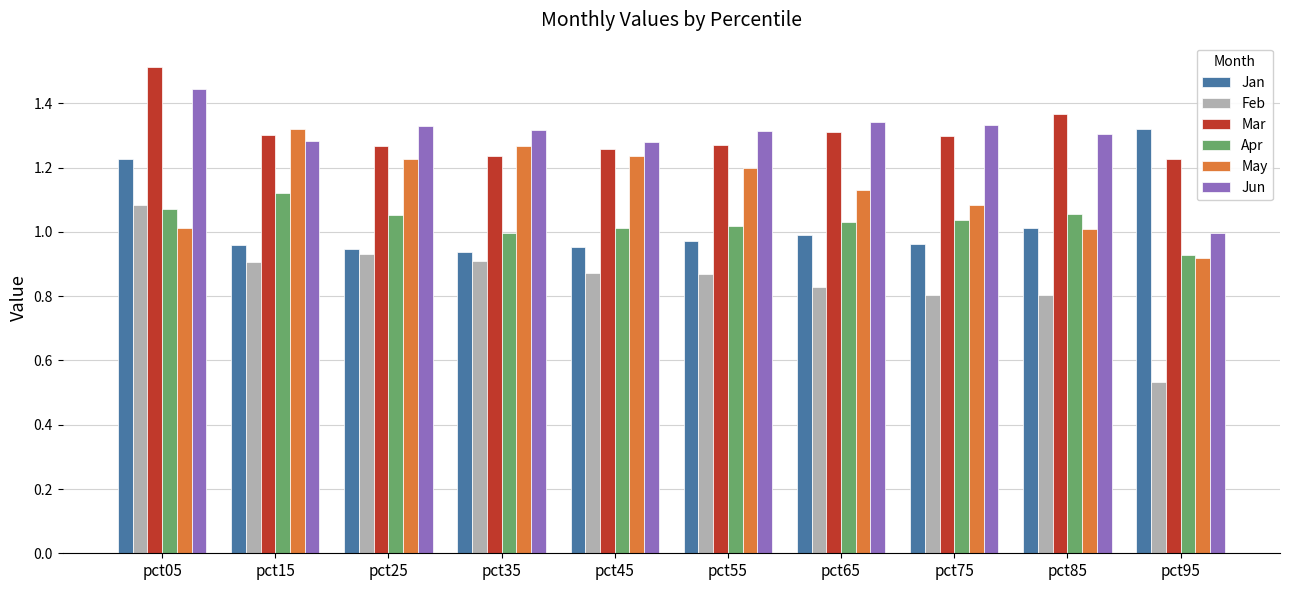

What is the sum of all Apr values?

10.3